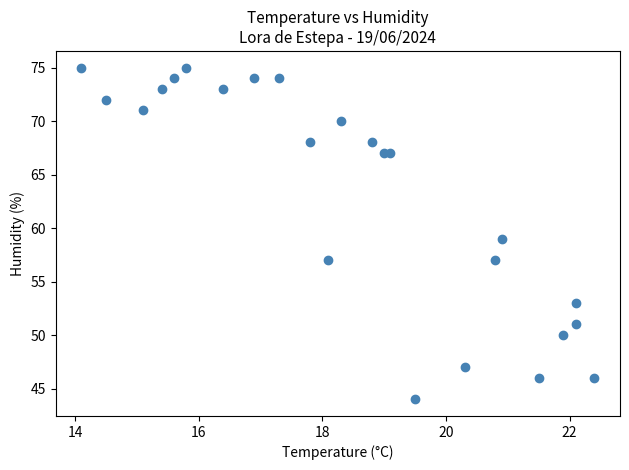

What is the range of Y values (max minus min)?

31